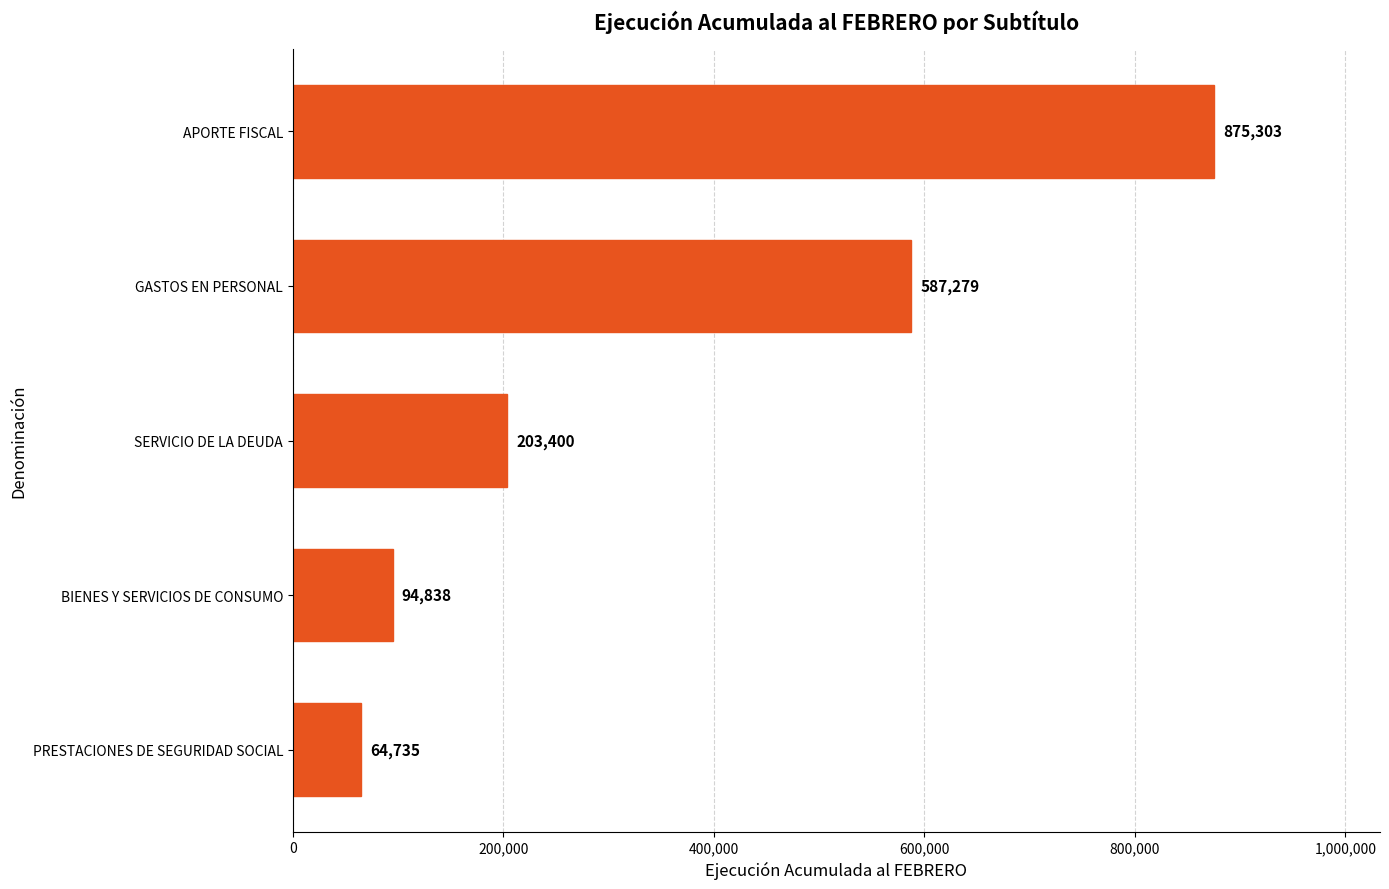

Rank the categories by value from lowest to highest.

PRESTACIONES DE SEGURIDAD SOCIAL, BIENES Y SERVICIOS DE CONSUMO, SERVICIO DE LA DEUDA, GASTOS EN PERSONAL, APORTE FISCAL